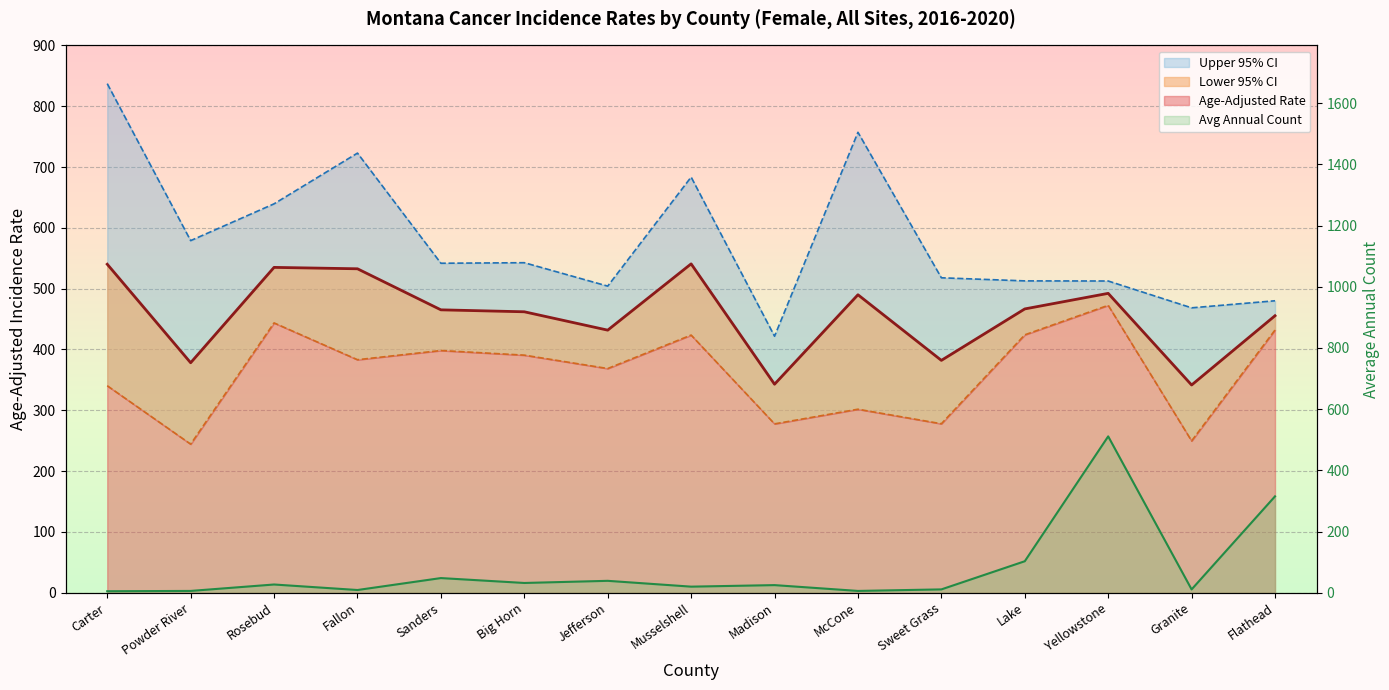

What is the approximate value of Lower 95% CI at Carter?

340.4